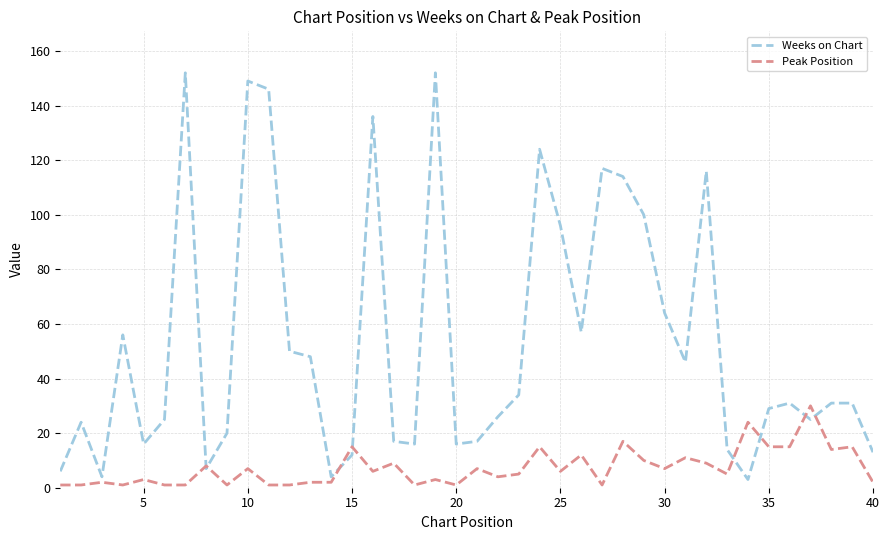

Which series has the largest range (max minus min)?

Weeks on Chart